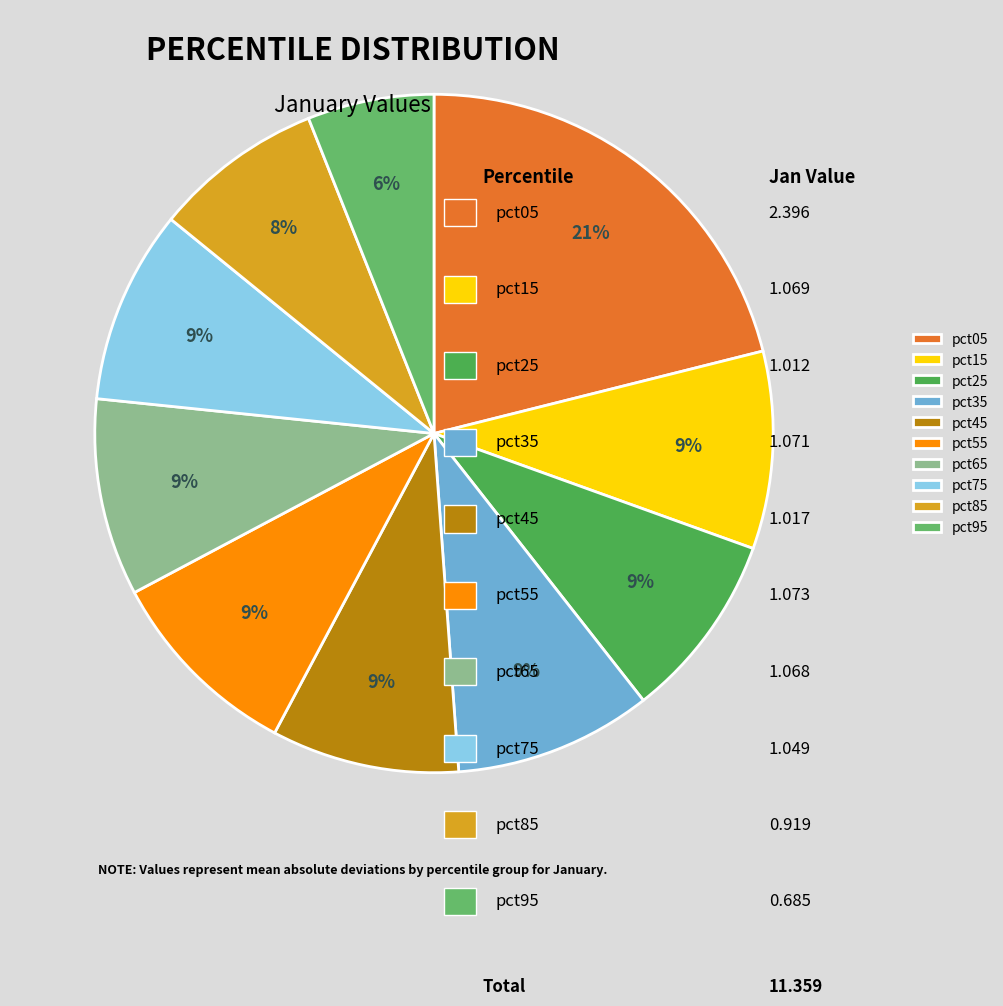

To the nearest percent, what is the average slice percentage?

10%